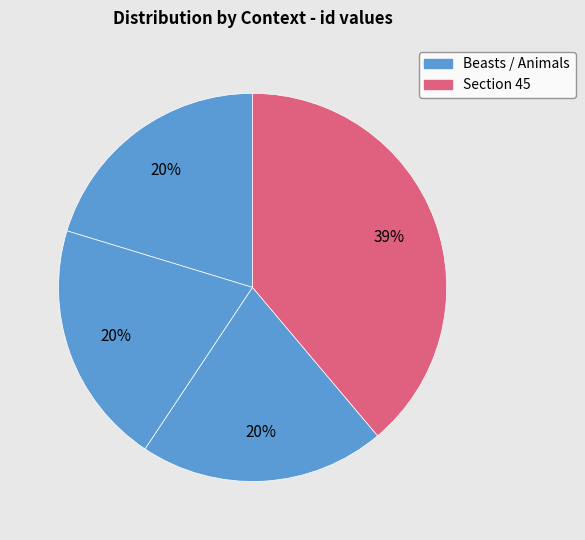

How many segments does this pie chart have?

4